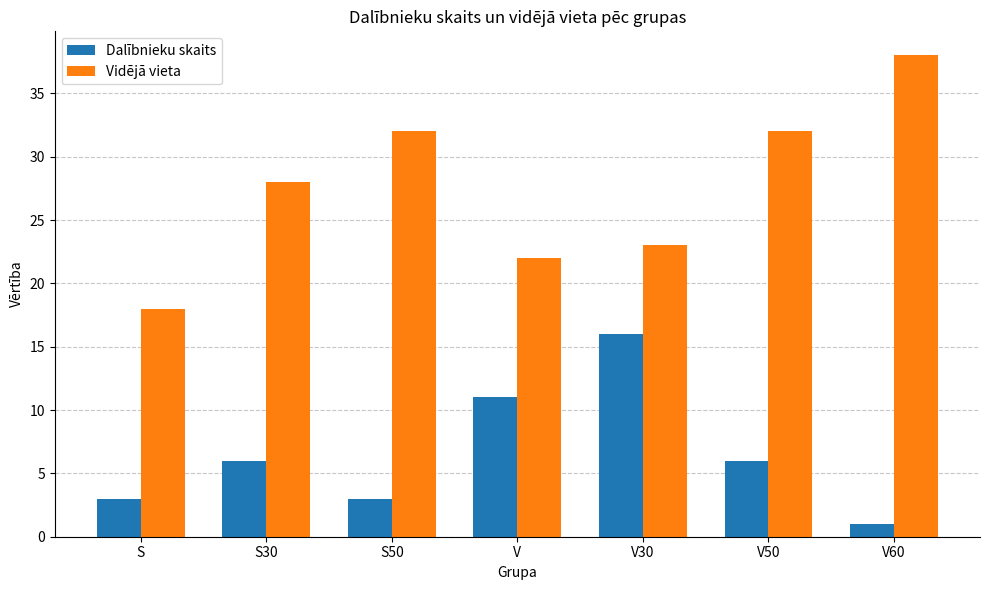

At which category does the chart reach its minimum across all series?

V60